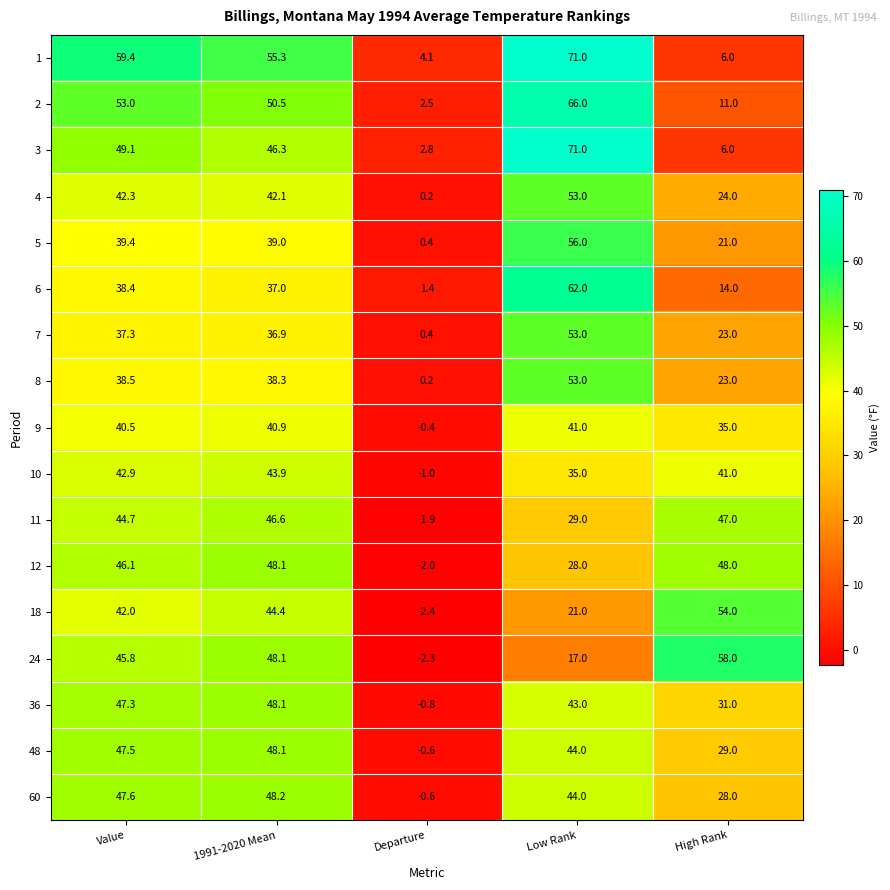

Is it true that 6 equals 11.6 at 1991-2020 Mean?

False